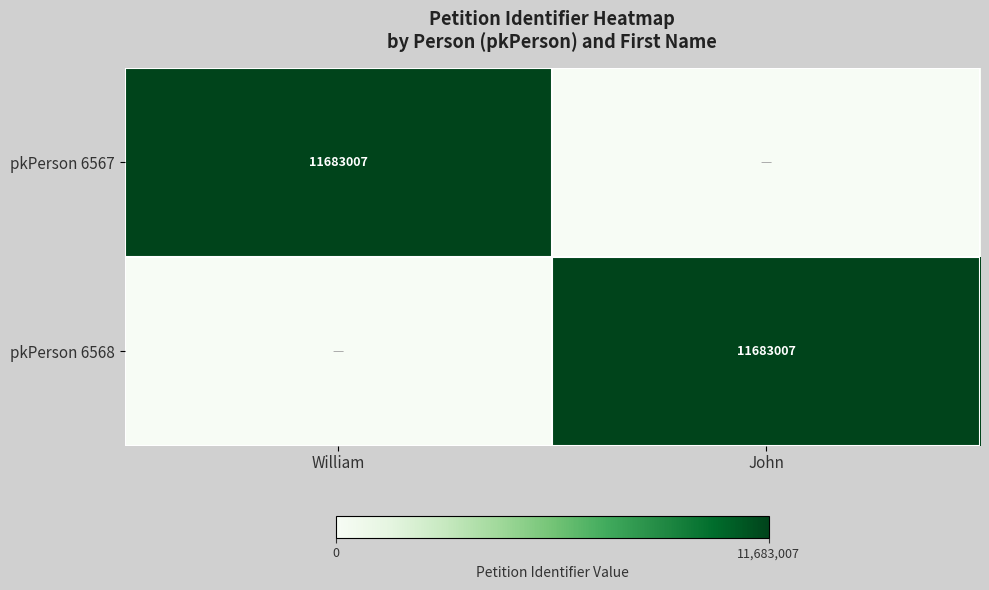

Which series has the largest total across all categories?

pkPerson 6567